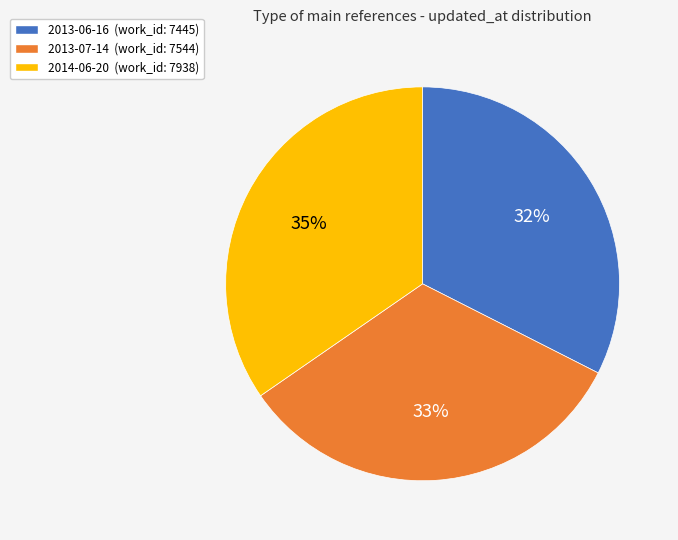

Combined, do 2014-06-20 and 2013-07-14 account for over 50%?

Yes